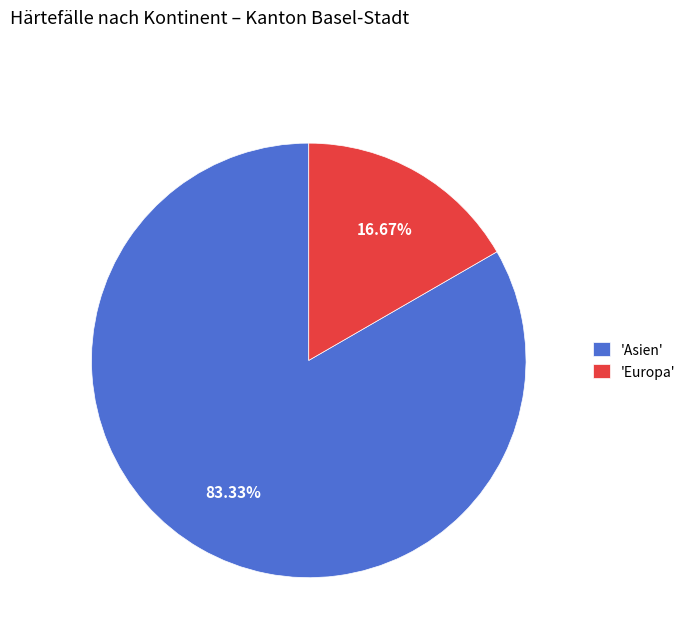

Which has a higher value, 'Asien' or 'Europa'?

'Asien'